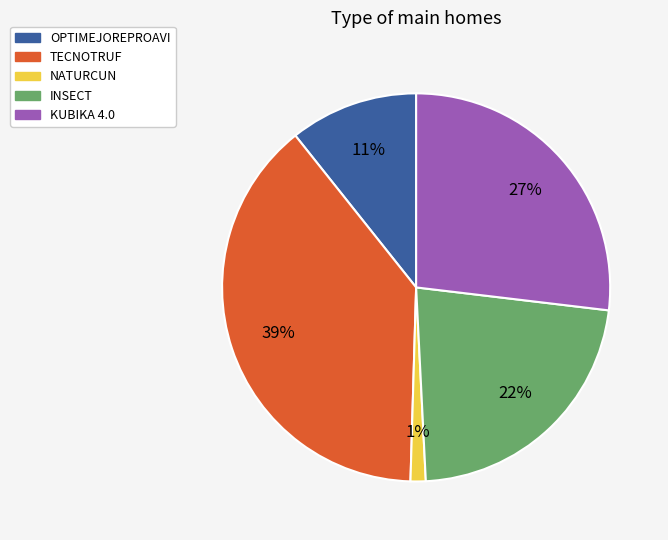

True or false: KUBIKA 4.0 accounts for 27% of the total.

True